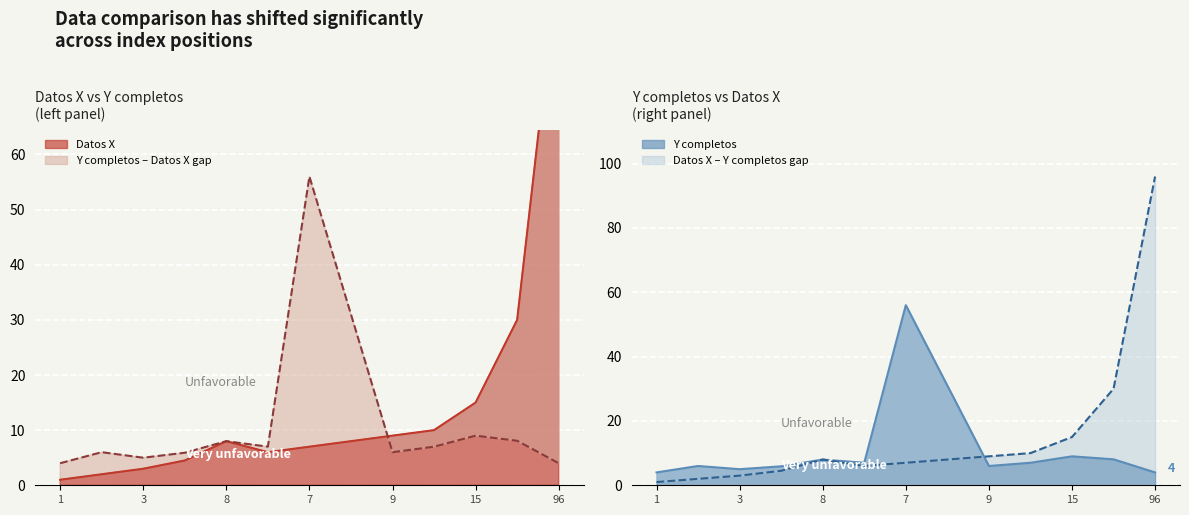

The value of Y completos at 15 is 2.4. True or false?

False